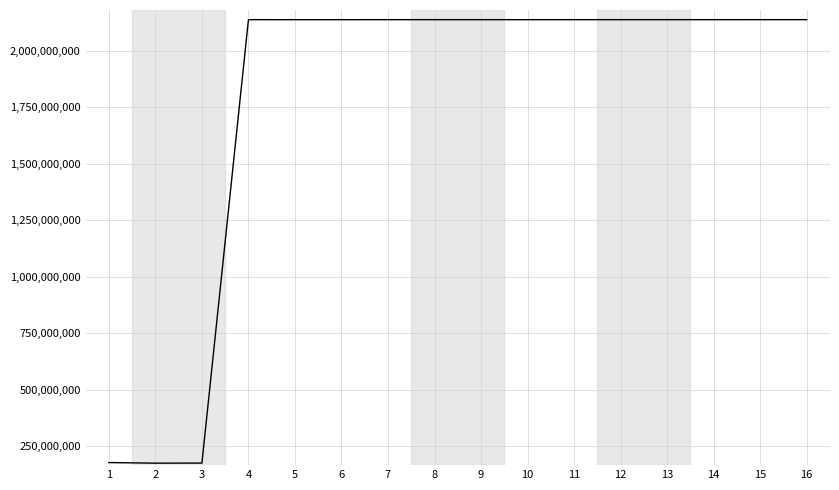

True or false: there are more than 1 points higher than both neighbors.

True